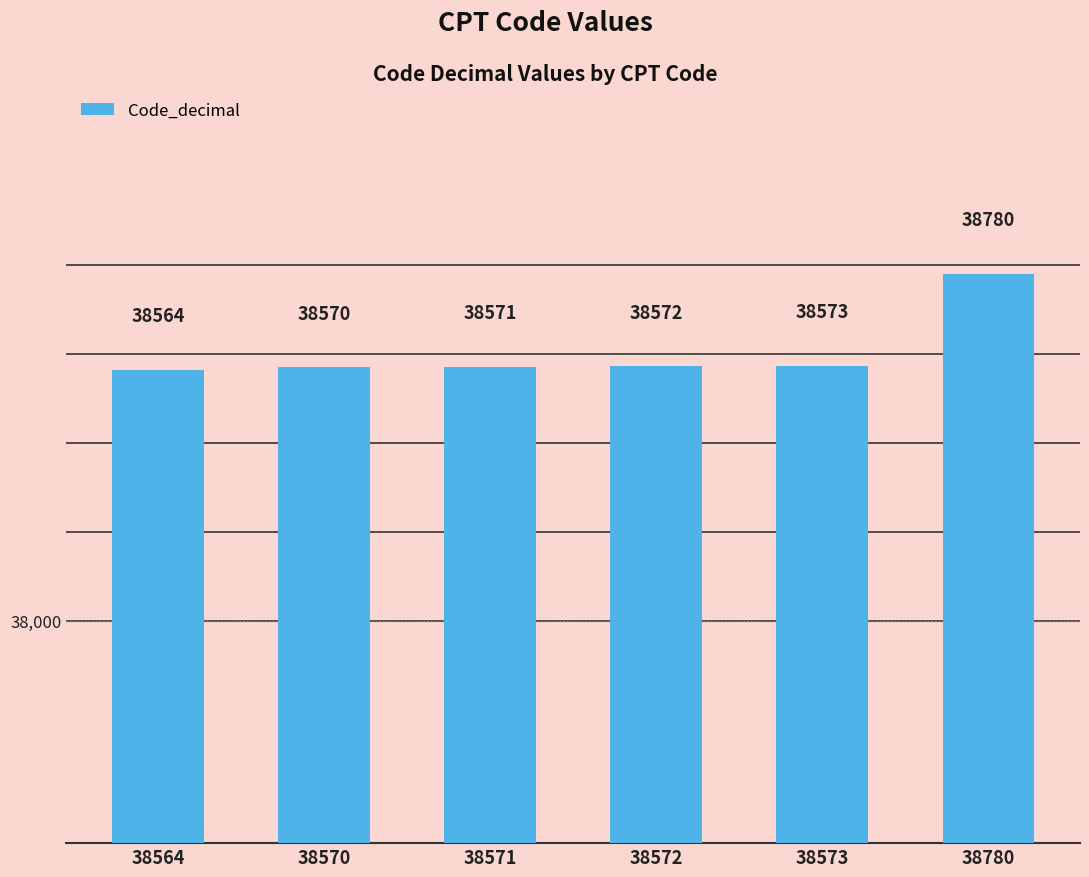

List the labels in order of value, largest first.

38780, 38573, 38572, 38571, 38570, 38564